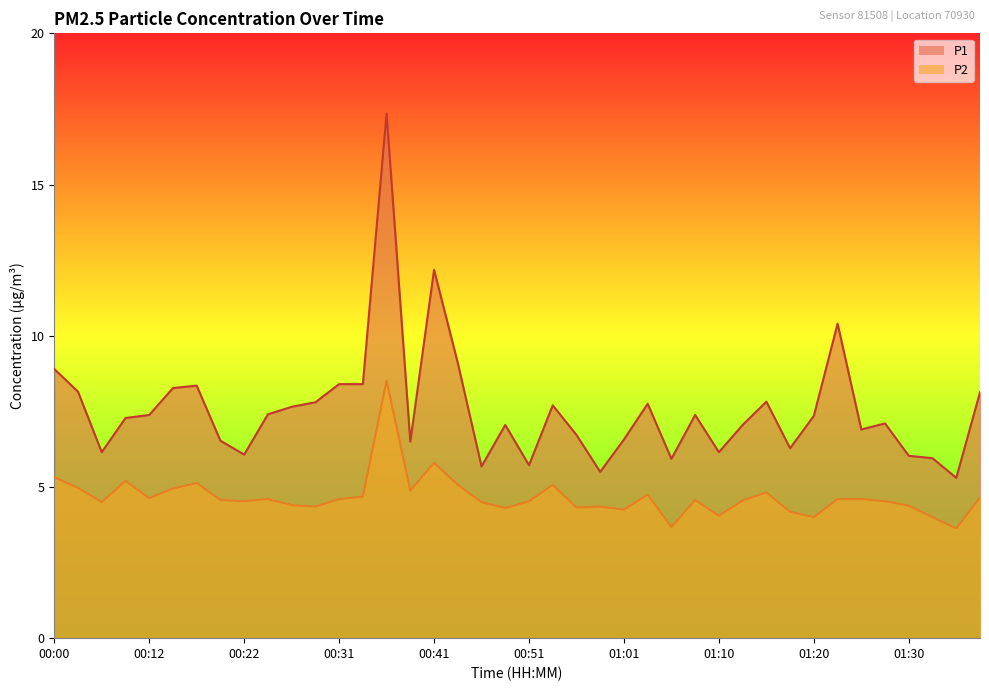

The value of P1 at 00:02 is 8.2. True or false?

True